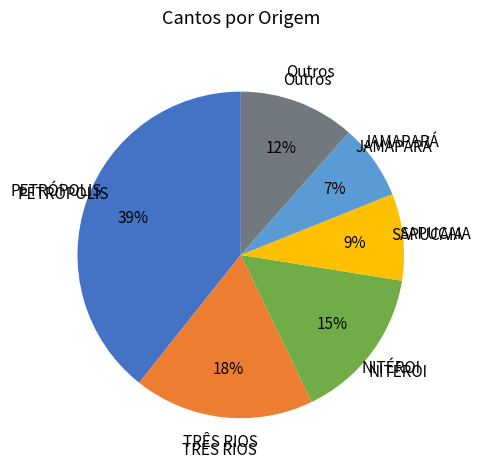

To the nearest percent, what is the average slice percentage?

17%